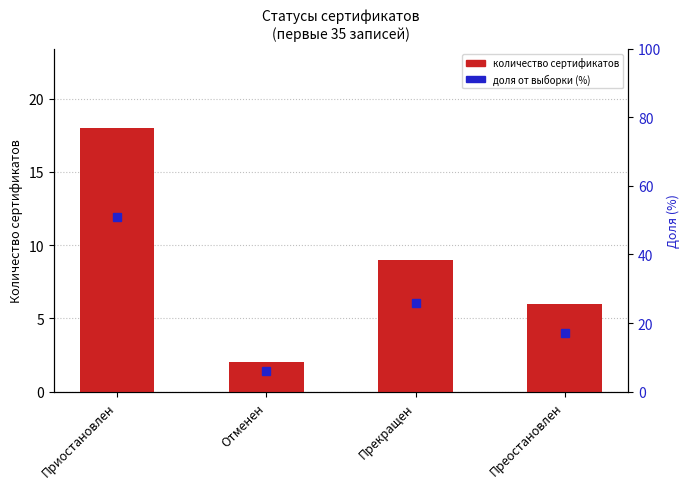

Does the chart contain any negative values?

No